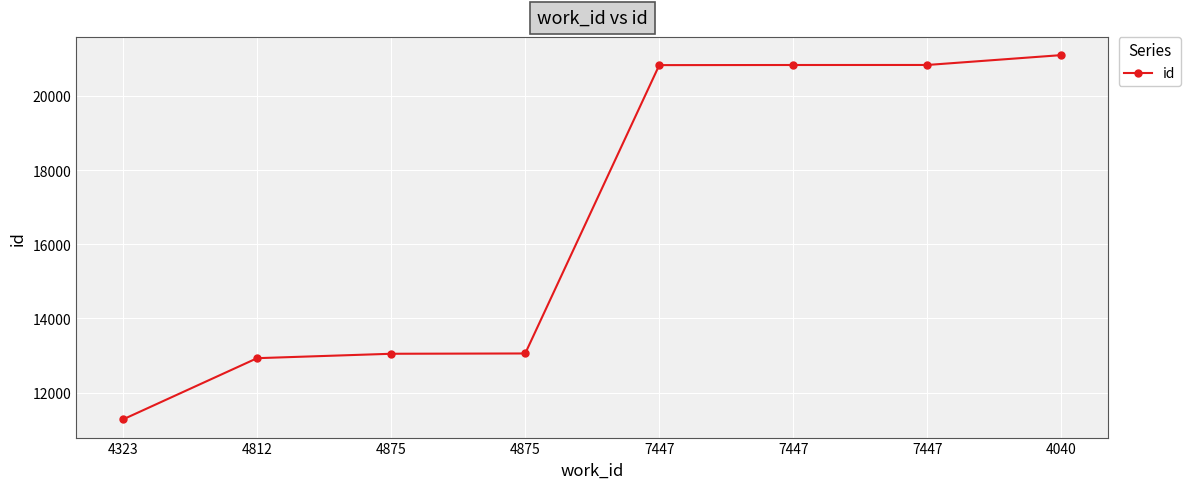

Rank the categories by value from highest to lowest.

4040, 7447, 7447, 7447, 4875, 4875, 4812, 4323